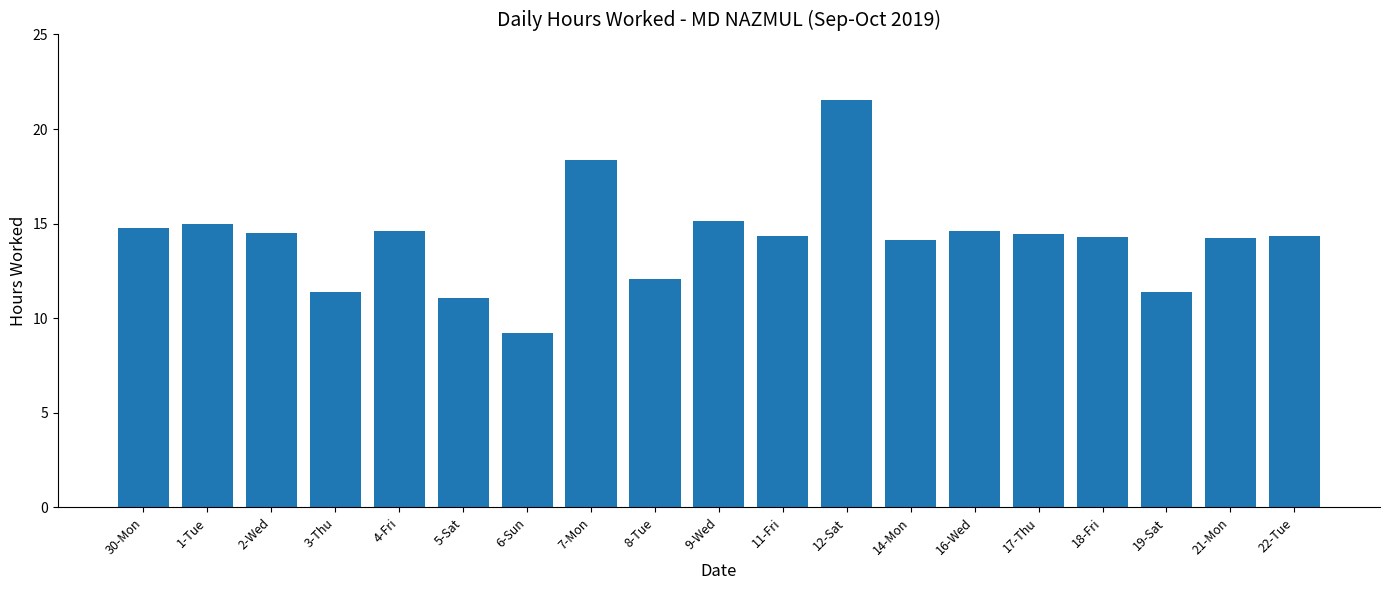

At which category does the chart reach its peak across all series?

12-Sat